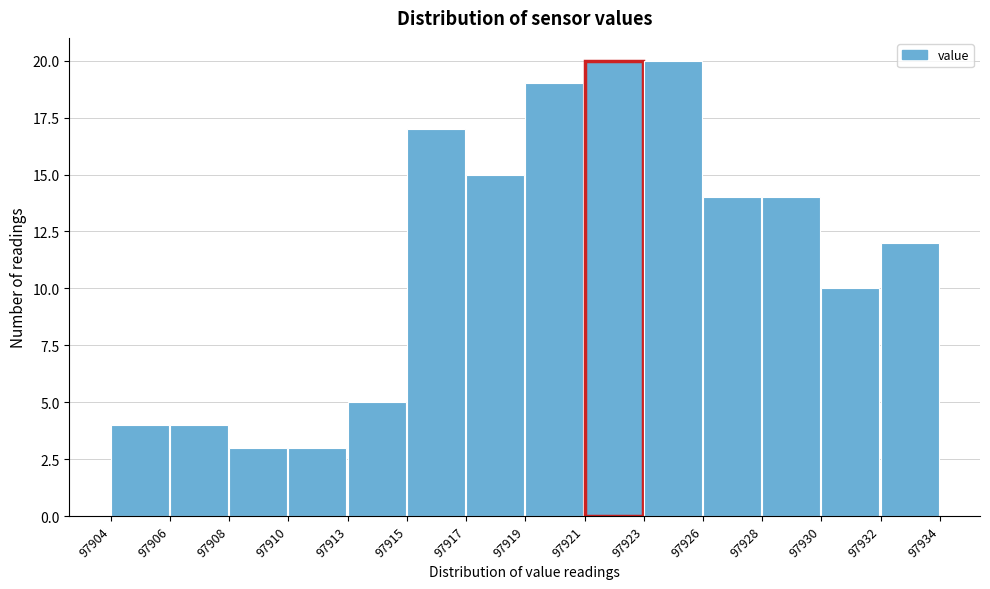

Reading left to right, transcribe all the data shown in this chart.

4	4	3	3	5	17	15	19	20	20	14	14	10	12